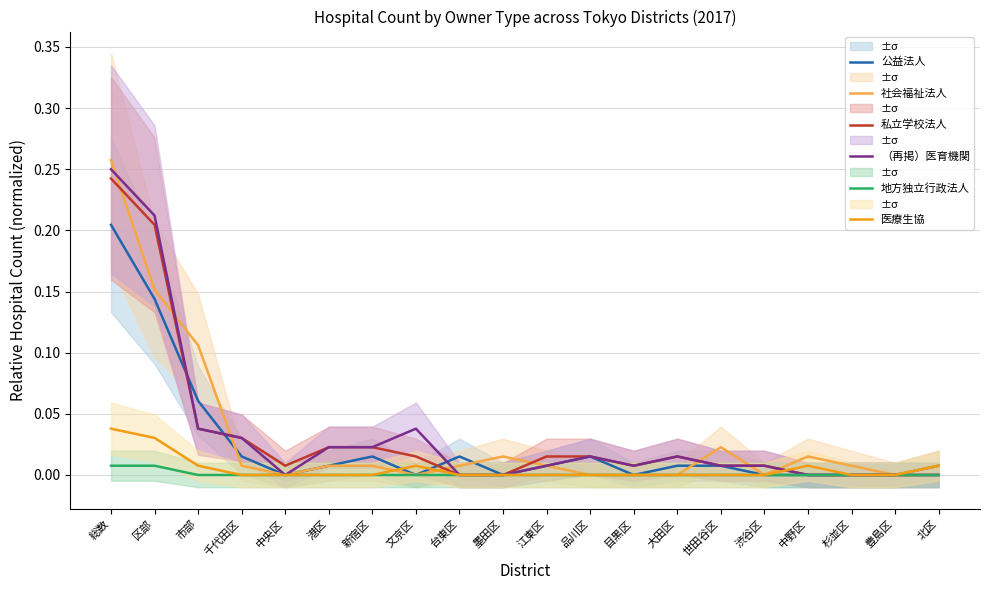

Which category has the highest value in the 医療生協 series?

総数